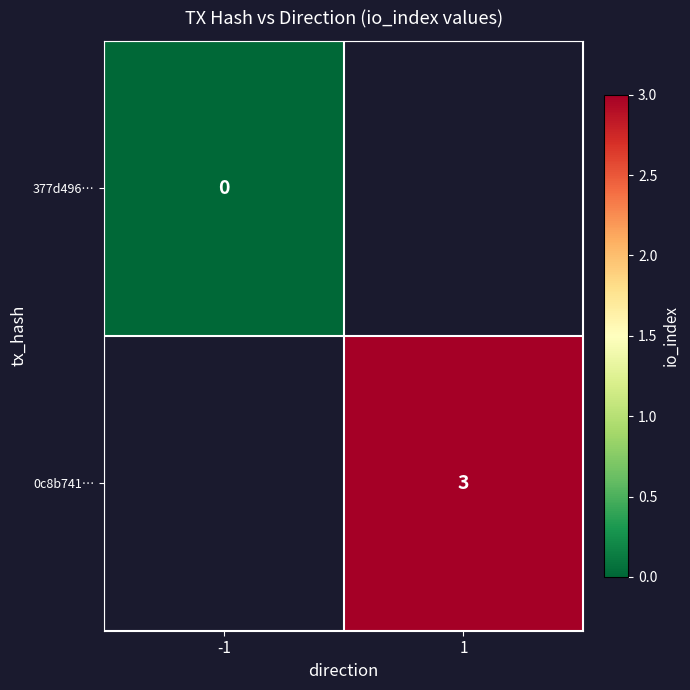

Is the value of 377d496… at -1 greater than the value of 0c8b741… at 1?

No